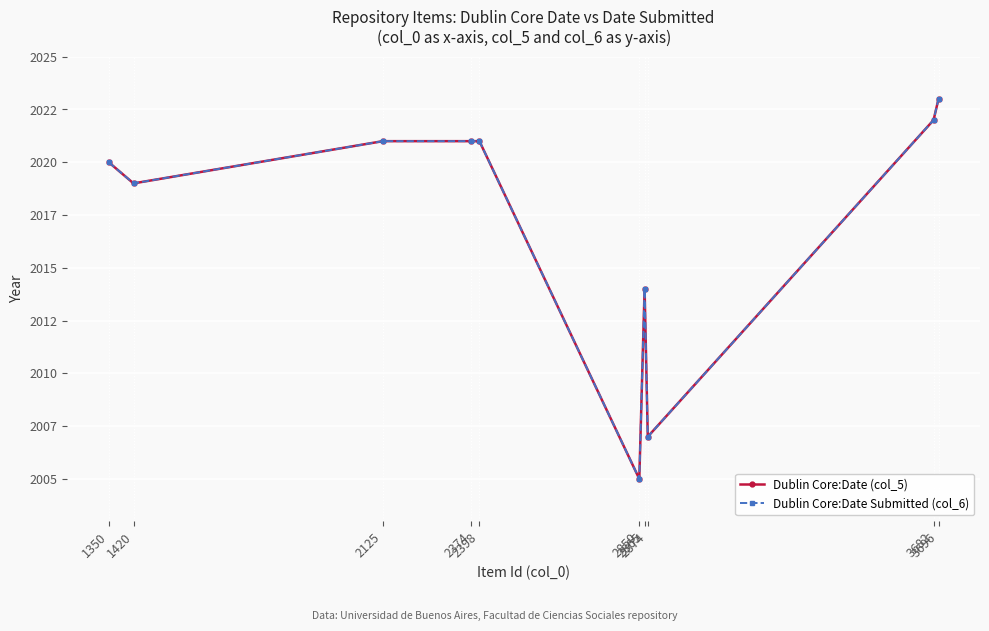

Reading right to left, transcribe all the data shown in this chart.

Dublin Core:Date (col_5): 2023	2022	2007	2014	2005	2021	2021	2021	2019	2020
Dublin Core:Date Submitted (col_6): 2023	2022	2007	2014	2005	2021	2021	2021	2019	2020